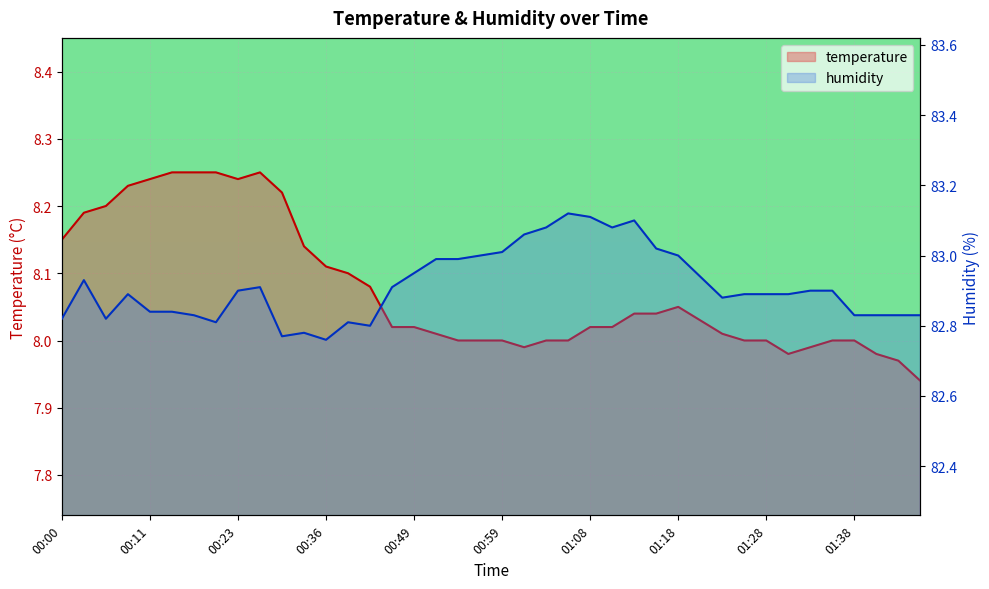

What is the total value across all series at 01:21?

91.0